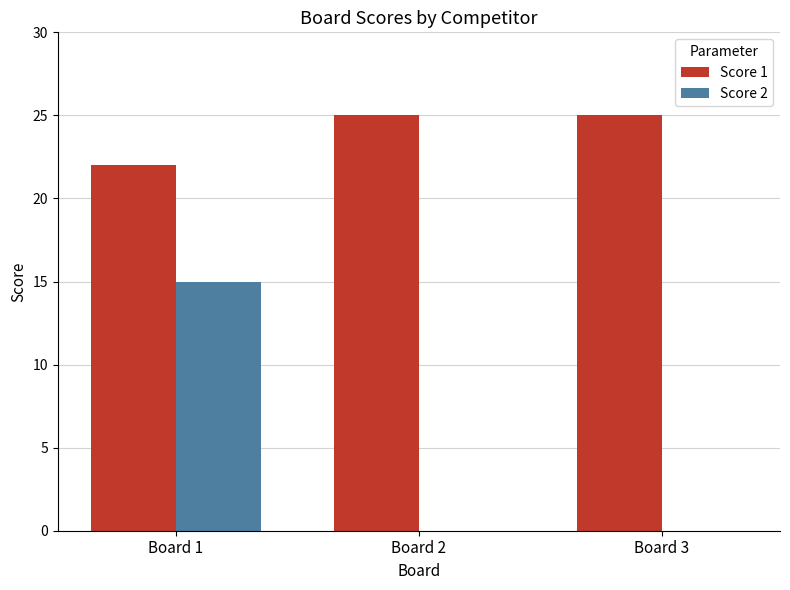

What is the highest value of the Score 2 series?

15